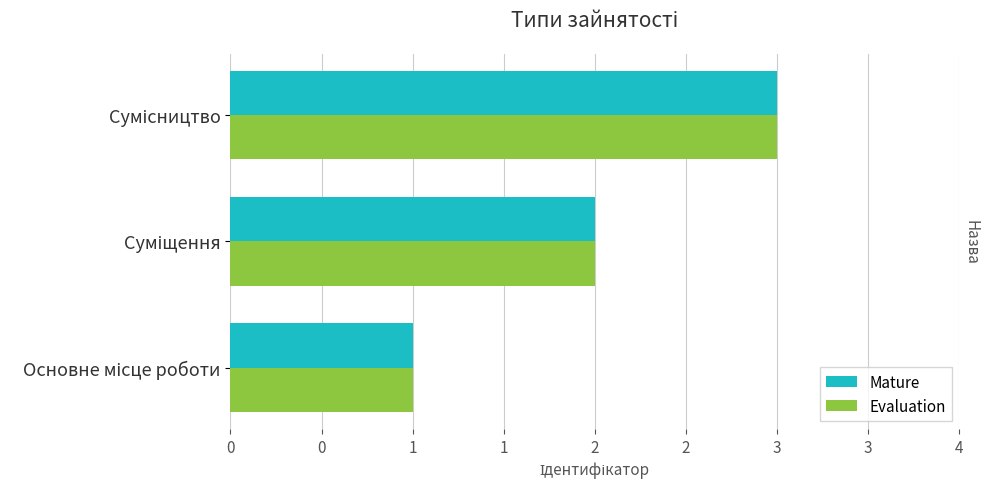

What is the smallest value displayed?

1